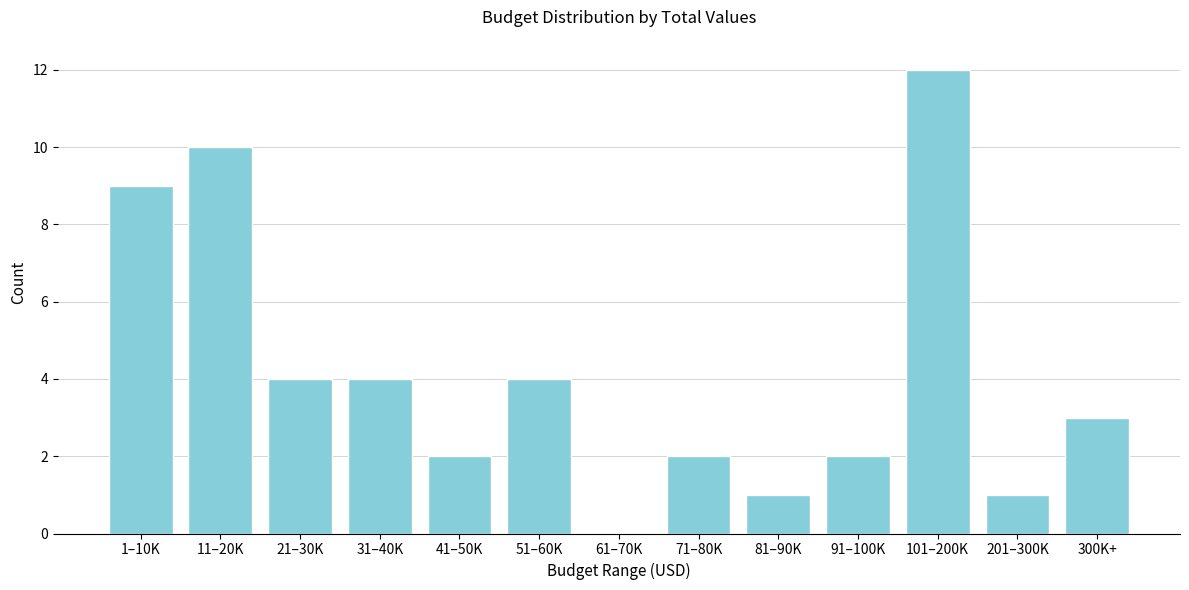

Reading right to left, transcribe all the data shown in this chart.

300K+=3	201–300K=1	101–200K=12	91–100K=2	81–90K=1	71–80K=2	61–70K=0	51–60K=4	41–50K=2	31–40K=4	21–30K=4	11–20K=10	1–10K=9